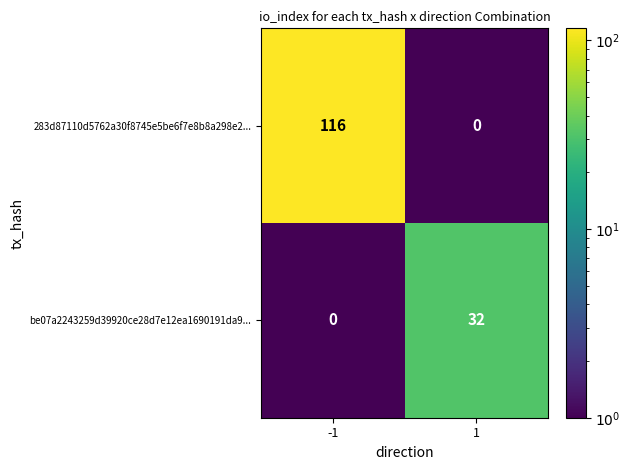

Between -1 and 1, which series saw the biggest shift?

283d87110d5762a30f8745e5be6f7e8b8a298e2...